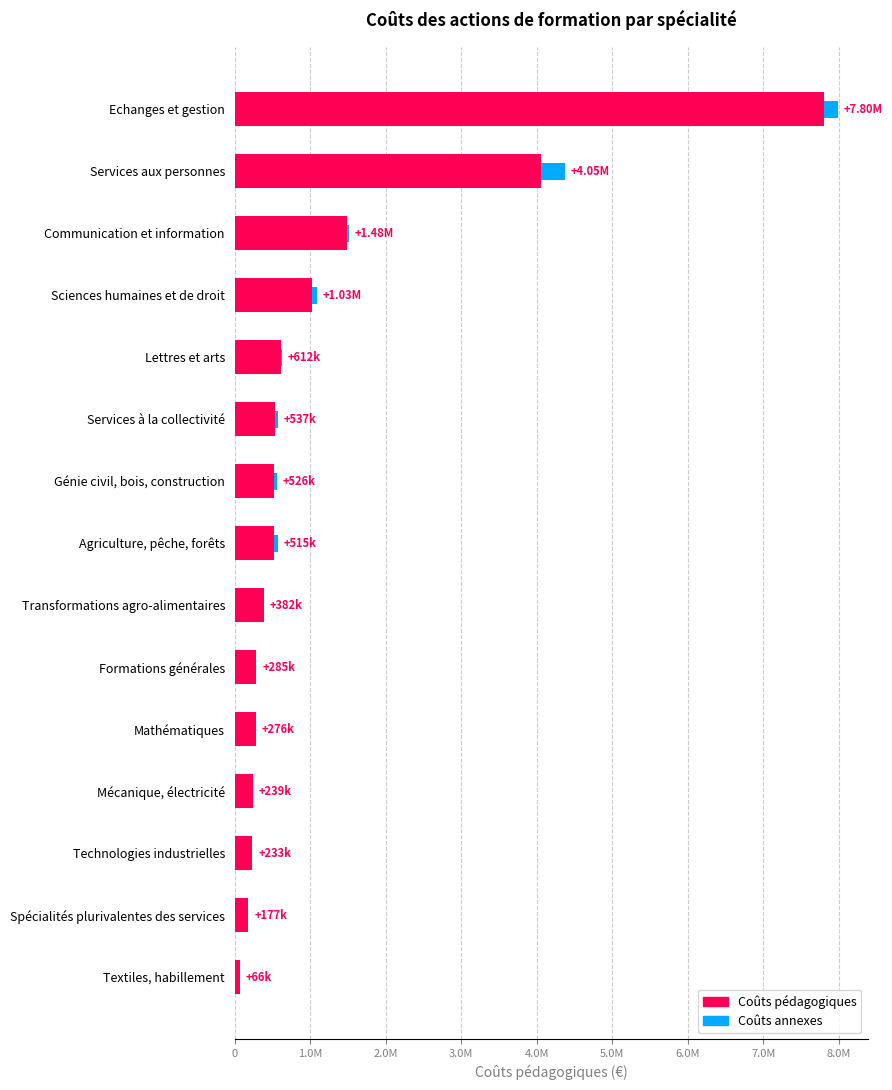

What are all the series names shown in the legend?

Coûts pédagogiques, Coûts annexes